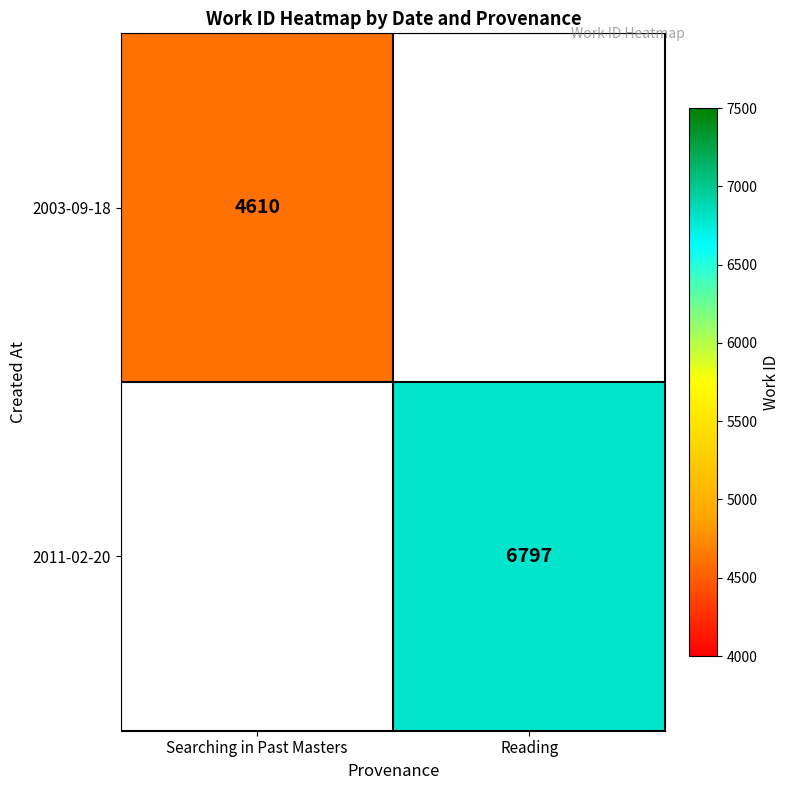

Is the value of 2003-09-18 at Searching in Past Masters greater than the value of 2011-02-20 at Reading?

No